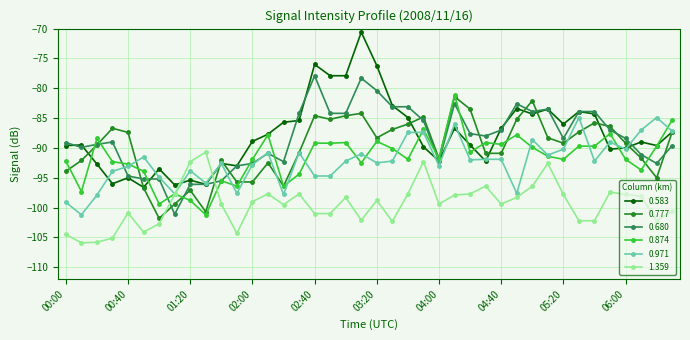

Which series has the widest spread of values?

0.583